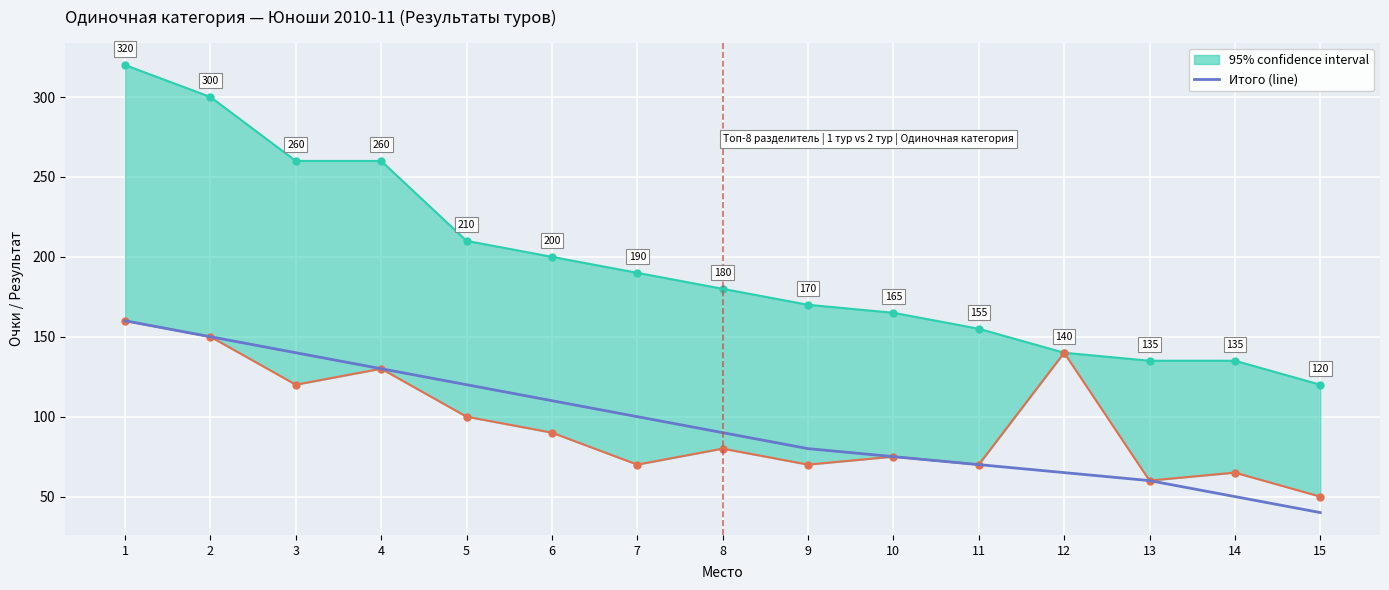

What is the difference between the values at 14 and 13?

10